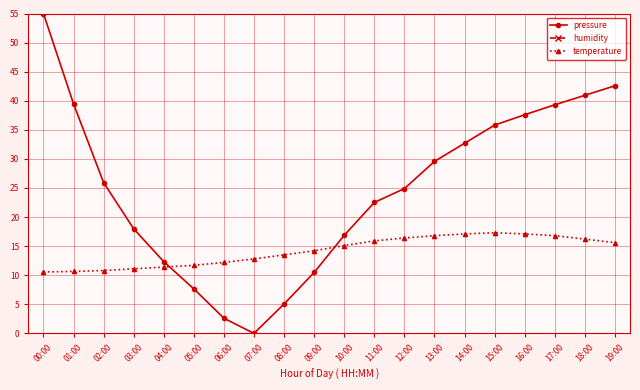

At which label does temperature first exceed 15?

10:00